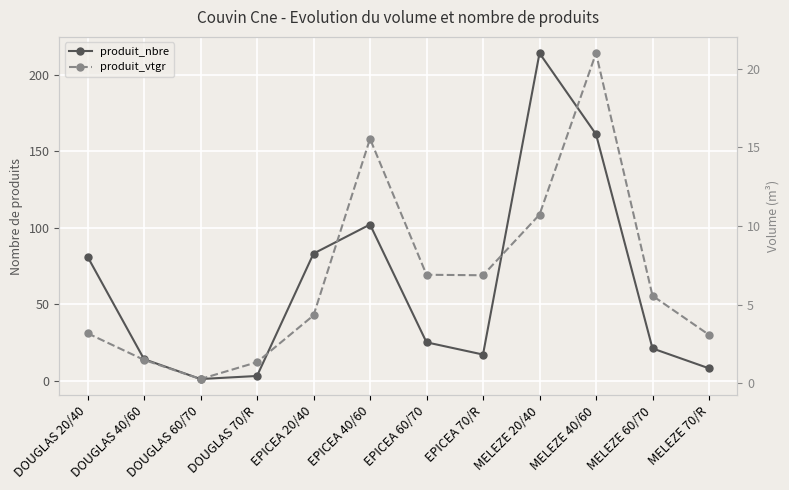

List the series in order of their peak value, highest first.

produit_nbre, produit_vtgr